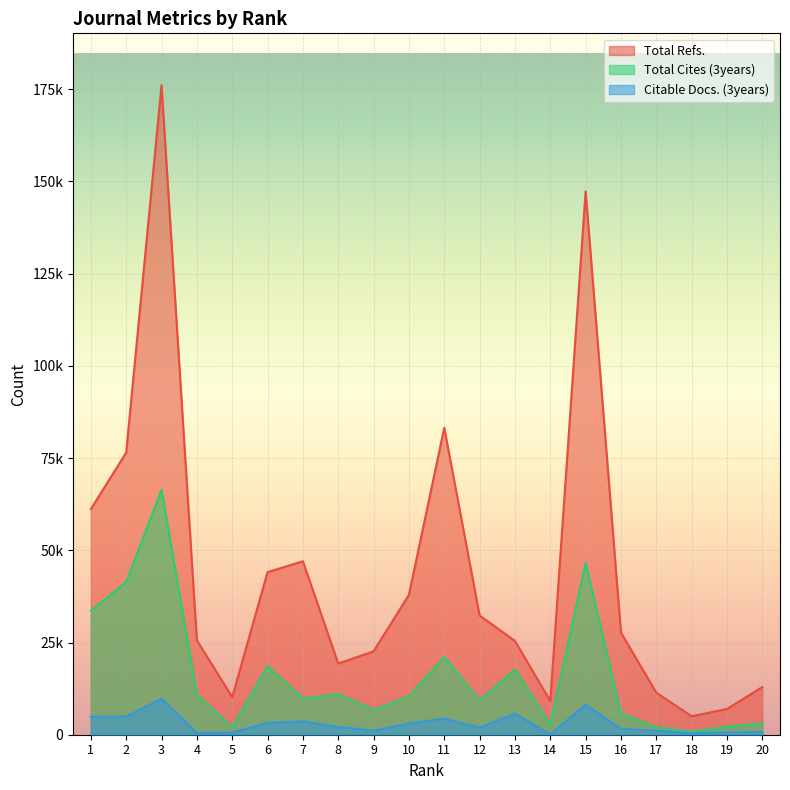

What is the value of the Total Refs. point at the 2nd from the left?

76483